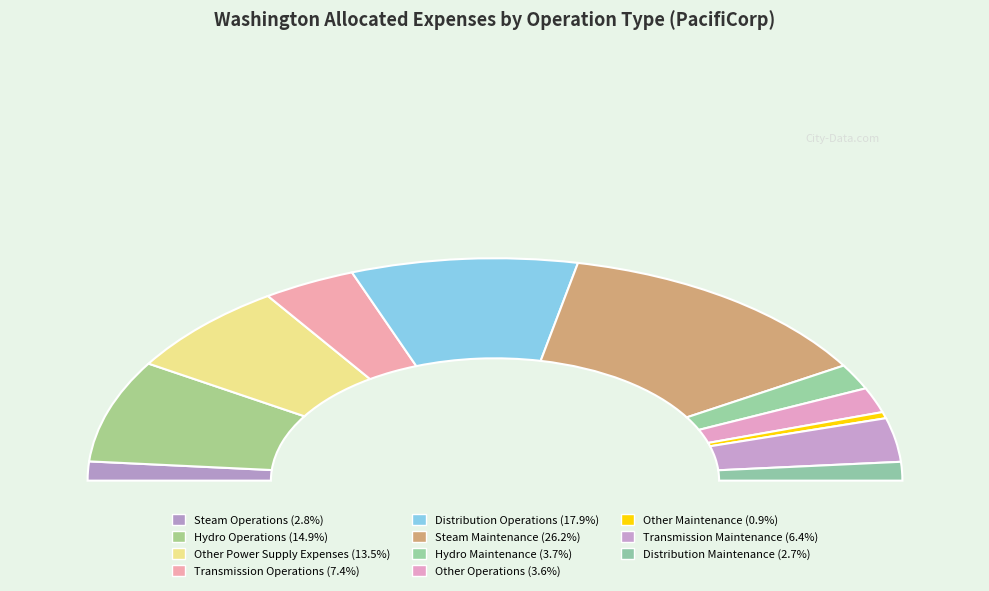

Count the number of slices in the pie.

11